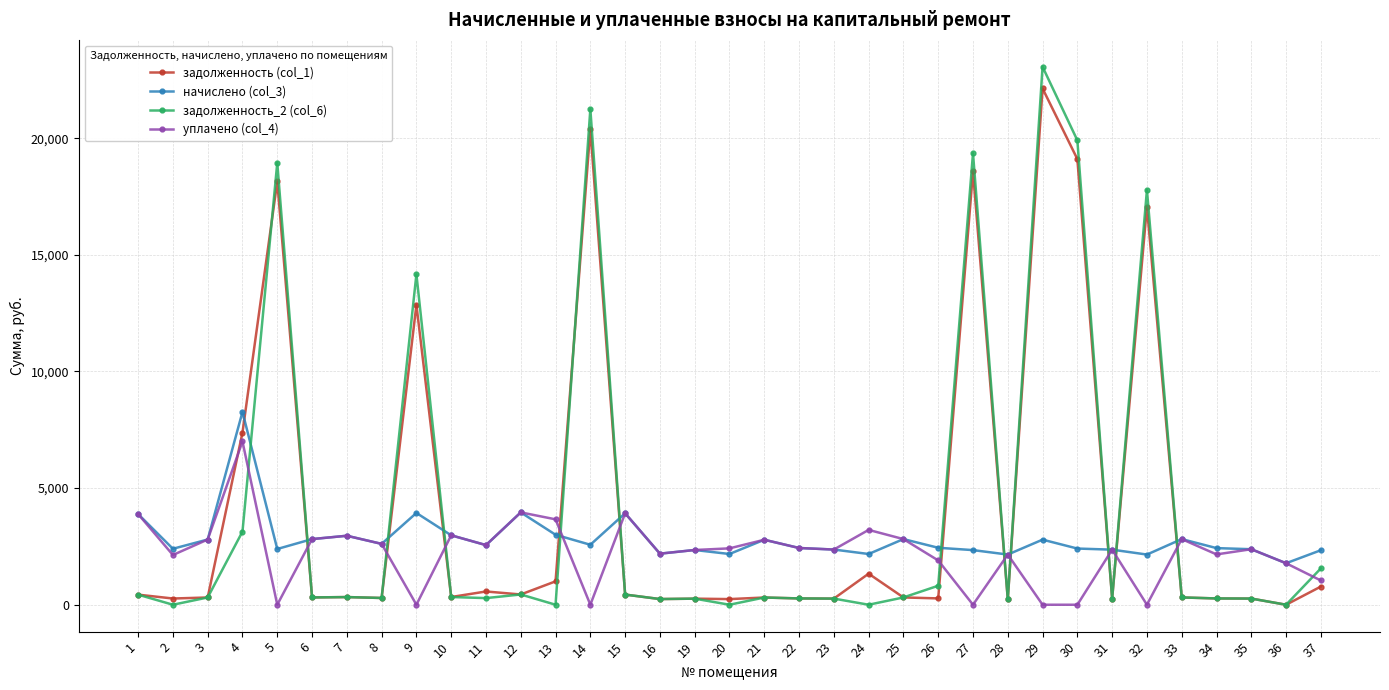

How many values in the задолженность_2 (col_6) series are below 312?

17